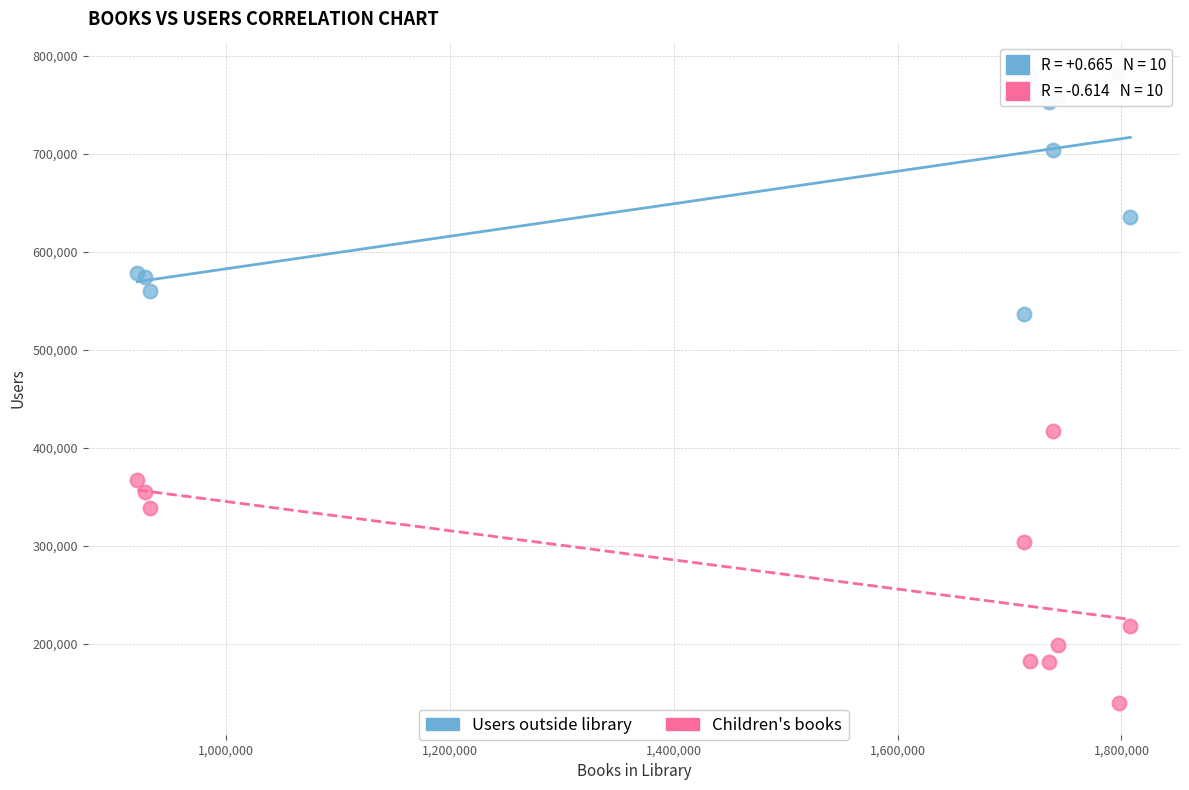

Which series contains the highest Y value?

Users outside library